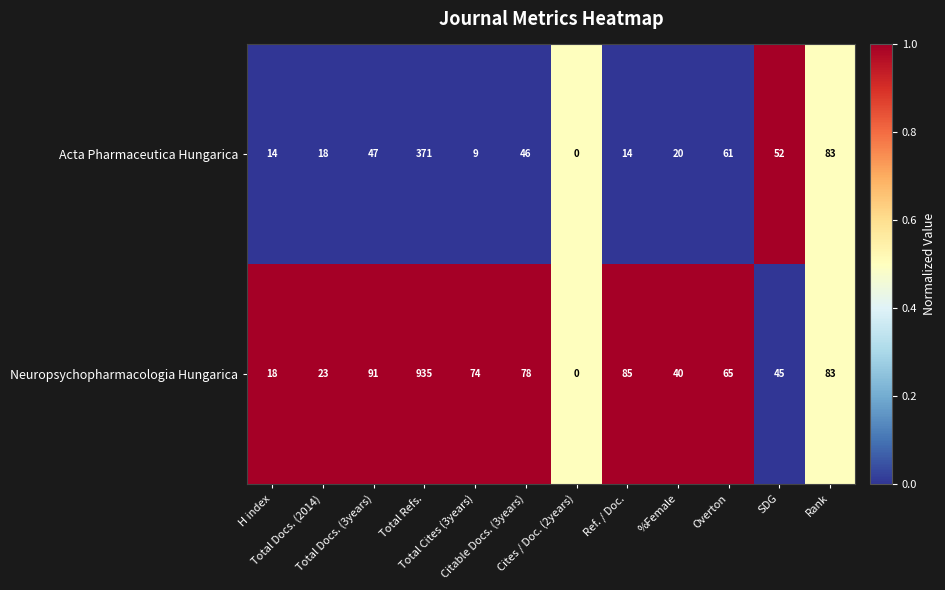

What is the difference between the maximum and minimum values in the Acta Pharmaceutica Hungarica series?

371